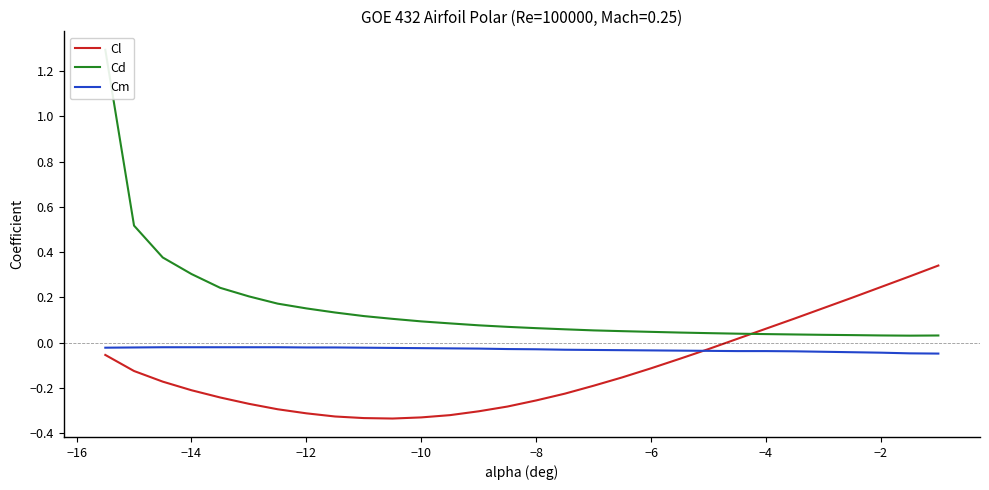

What is the highest value of the Cl series?

0.3